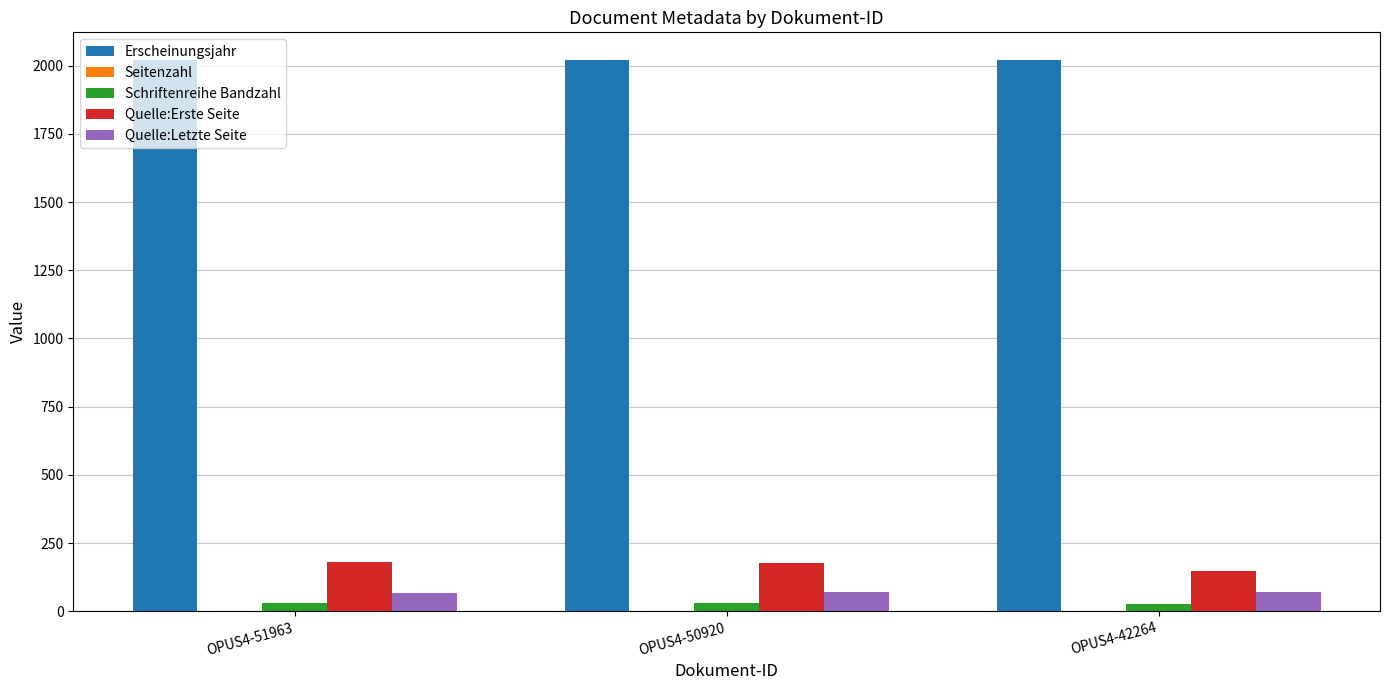

What is the highest value of the Quelle:Letzte Seite series?

70